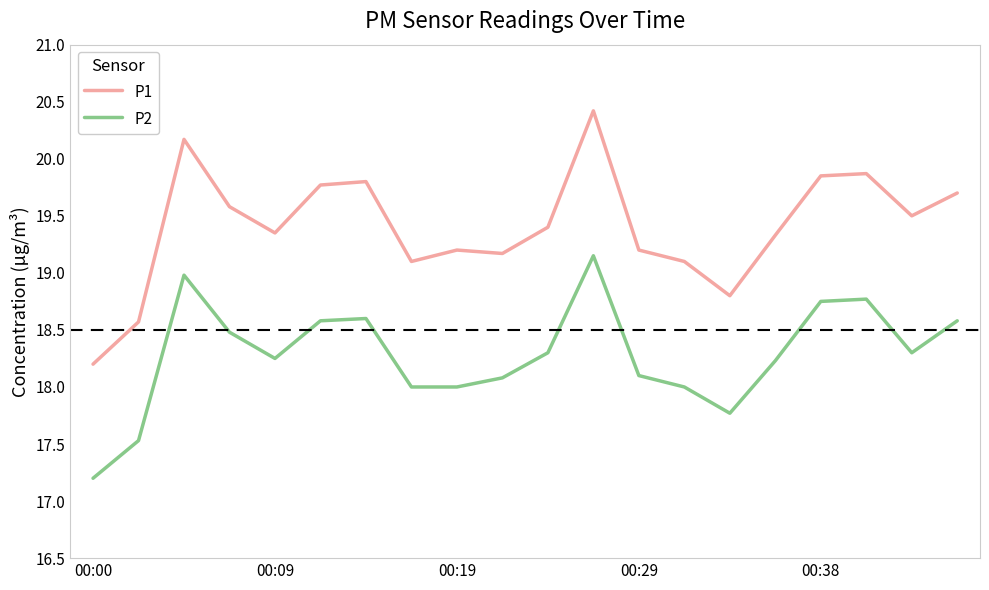

List the series in order of their peak value, highest first.

P1, P2